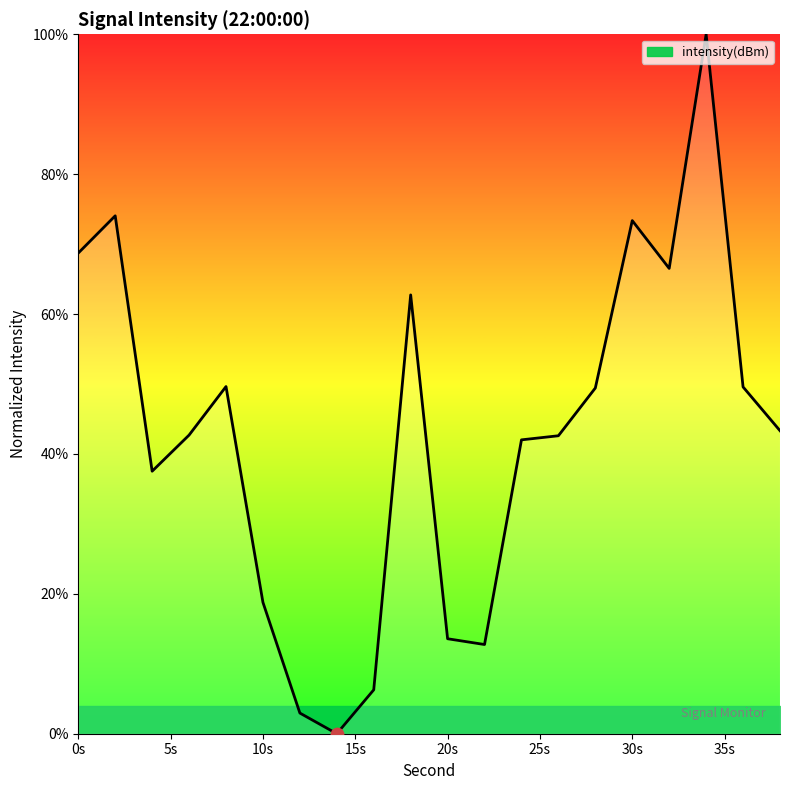

What is the maximum value shown in the chart?

100.0